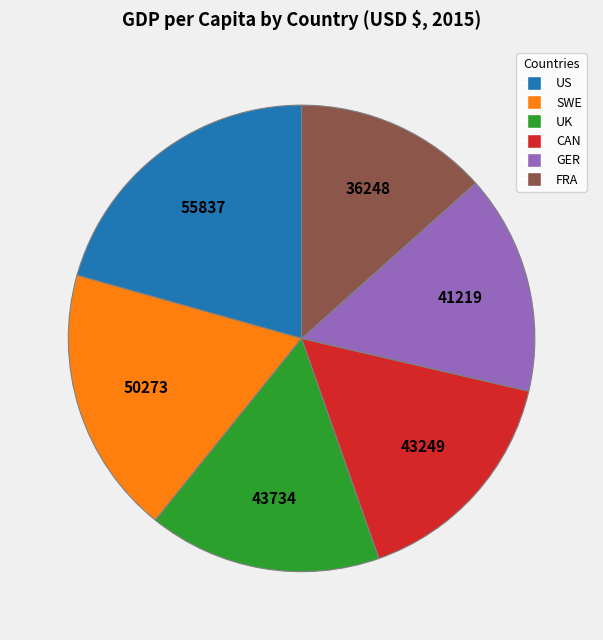

Between SWE and FRA, which is larger?

SWE